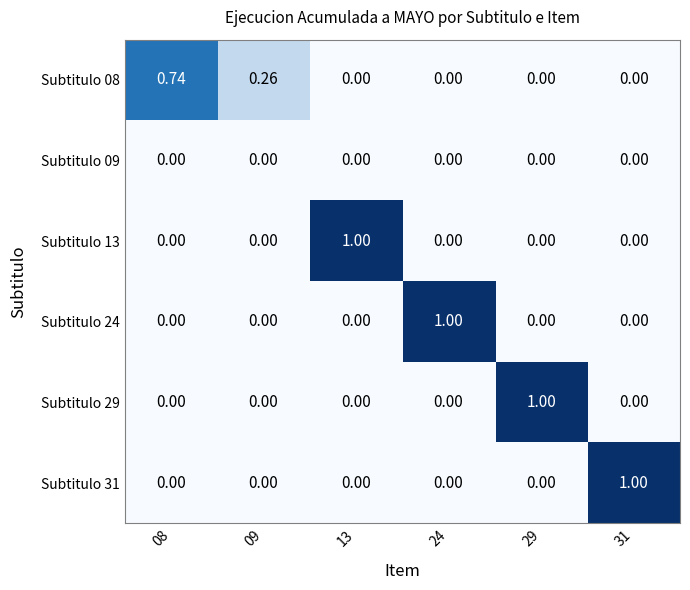

How many values in Subtitulo 24 are above zero?

1